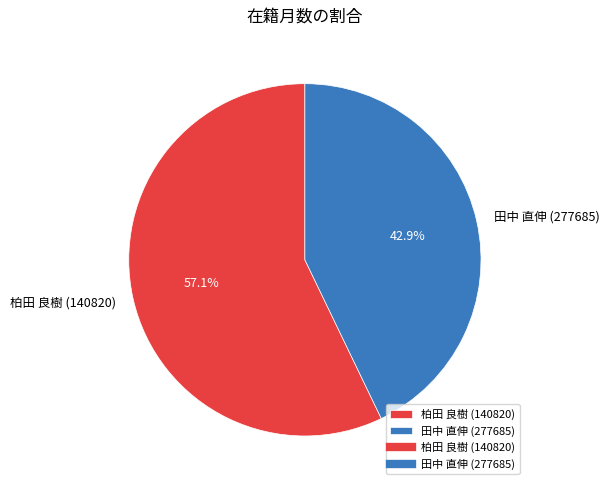

Rank the categories by value from highest to lowest.

柏田 良樹 (140820), 田中 直伸 (277685)